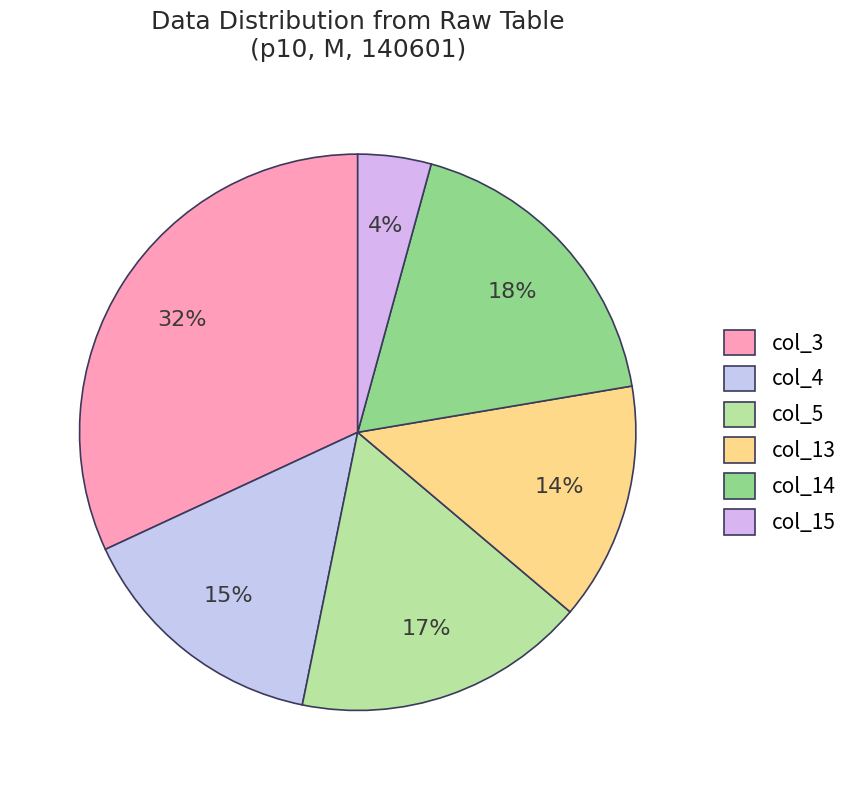

To the nearest percent, what is the average slice percentage?

17%